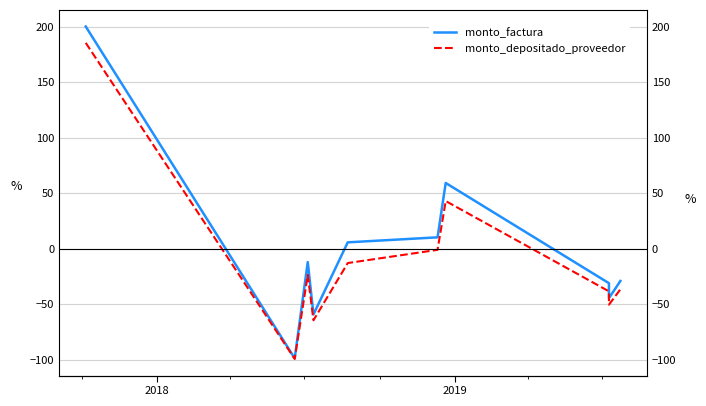

Where is the first local minimum for monto_factura?

2018